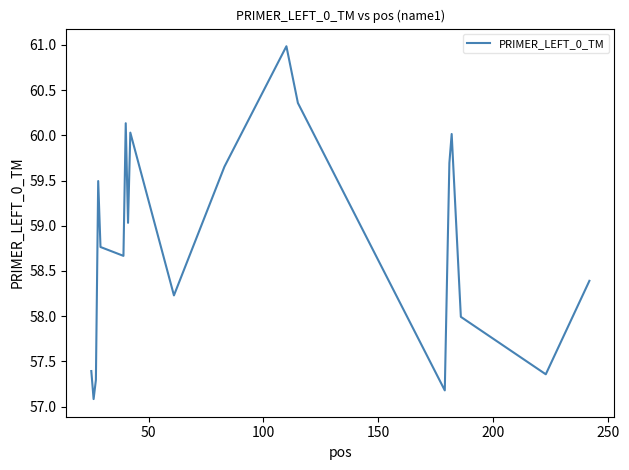

What is the difference between the maximum and minimum values?

3.9